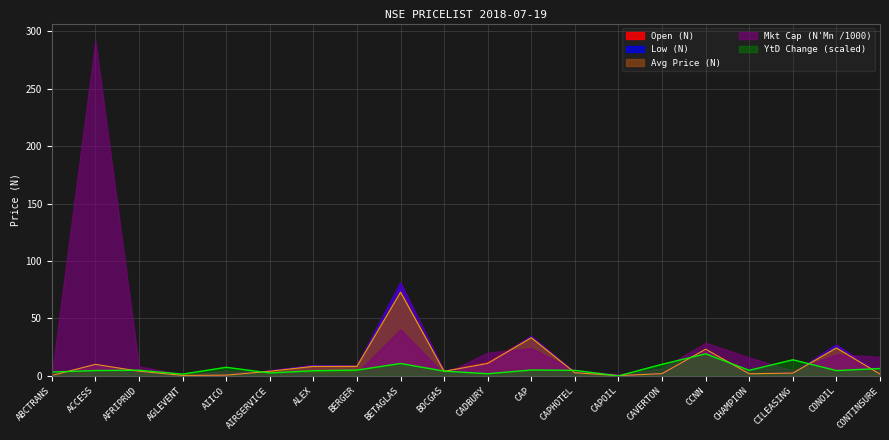

What is the label of the 12th point from the right?

BETAGLAS